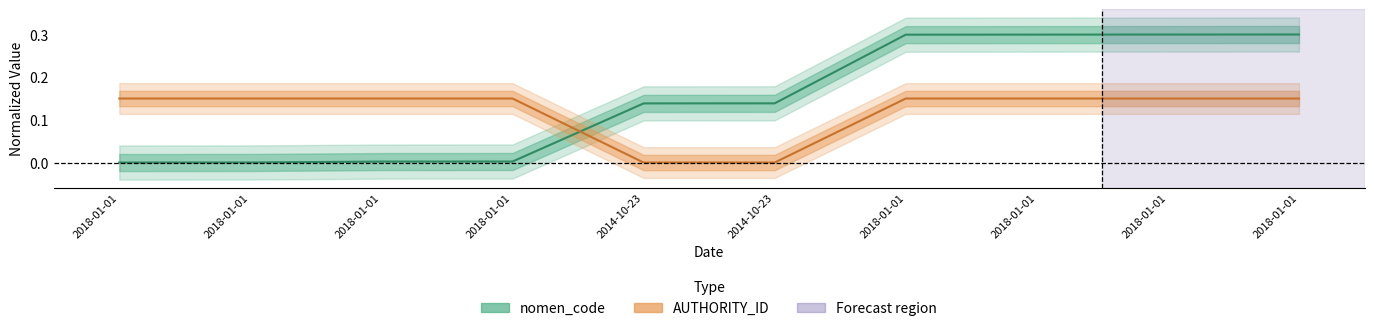

Rank the series by their maximum value, from highest to lowest.

nomen_code, AUTHORITY_ID